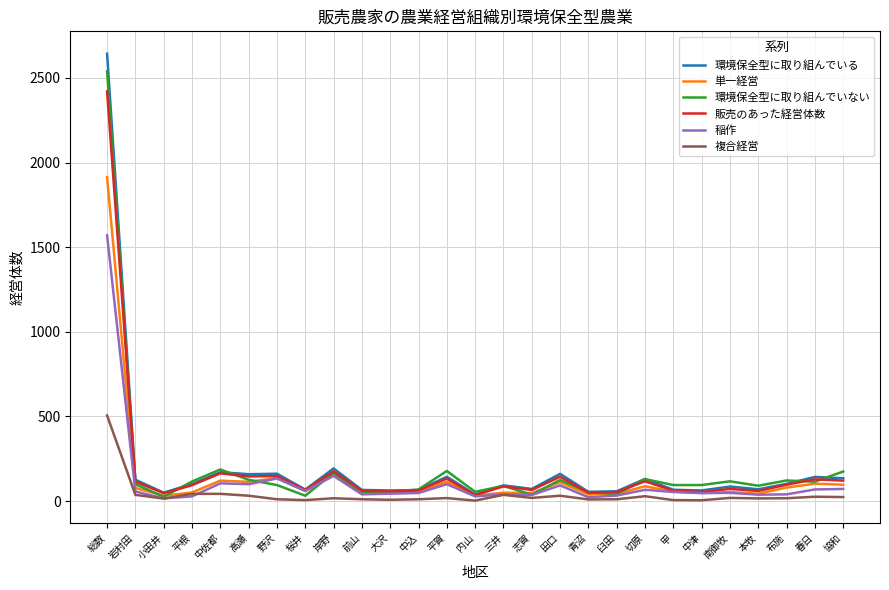

At which category is the sum across all series the highest?

総数